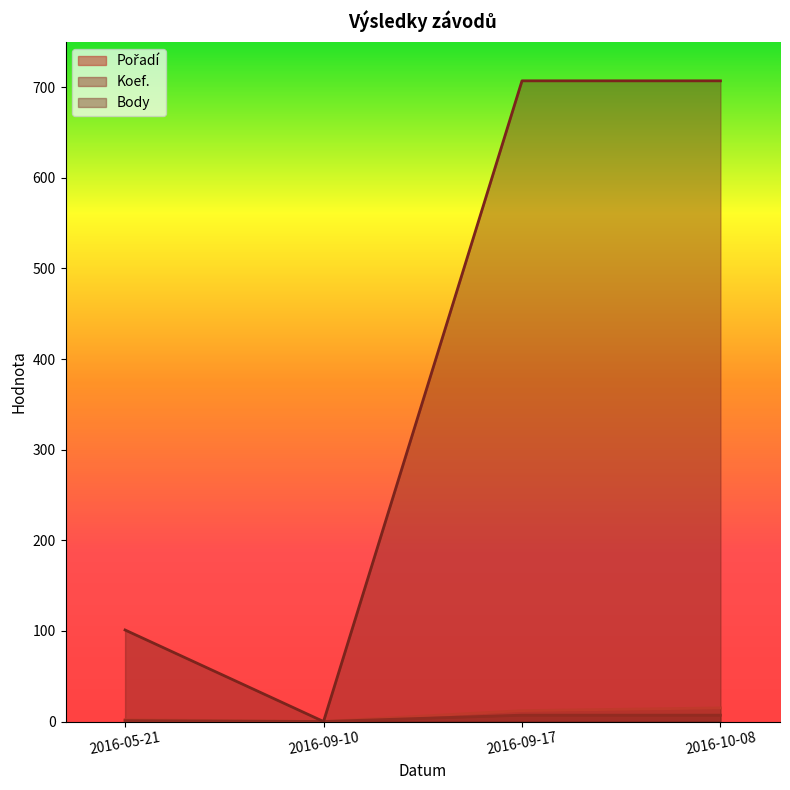

In Koef., how many points are lower than both neighbors (excluding endpoints)?

1